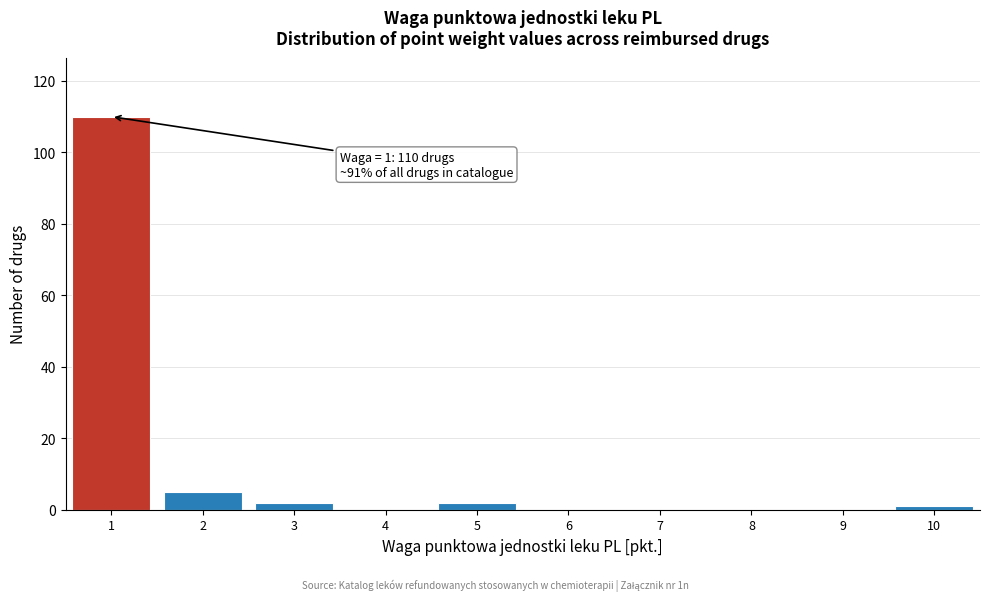

Which range on the x-axis has the tallest bar?

0.5 to 1.5